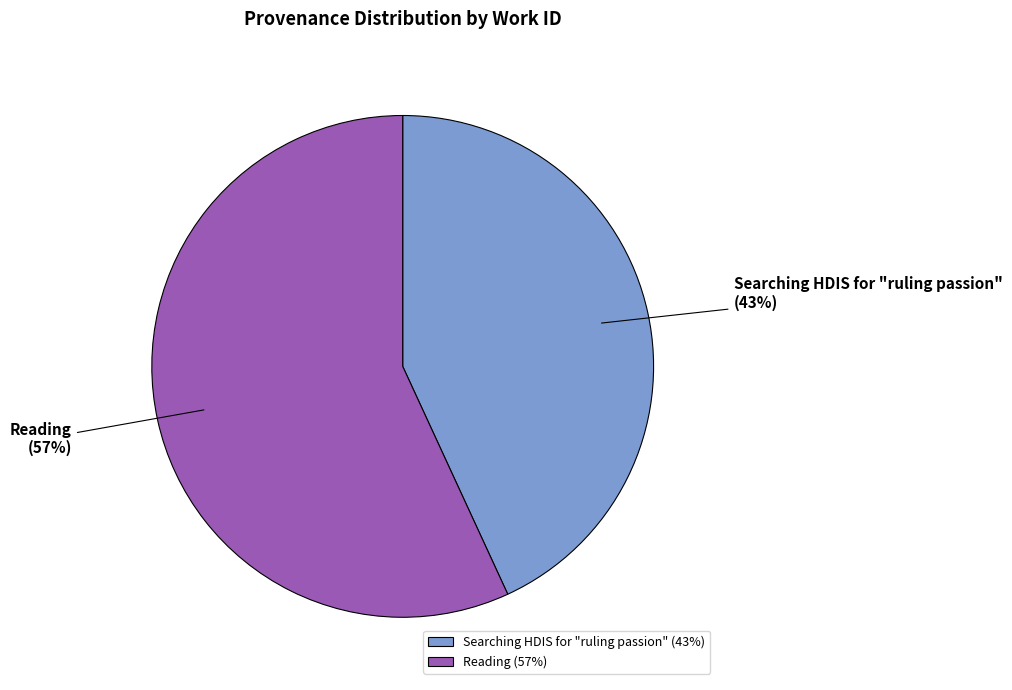

To the nearest percent, what is the combined percentage of Reading and Searching HDIS for "ruling passion"?

100%